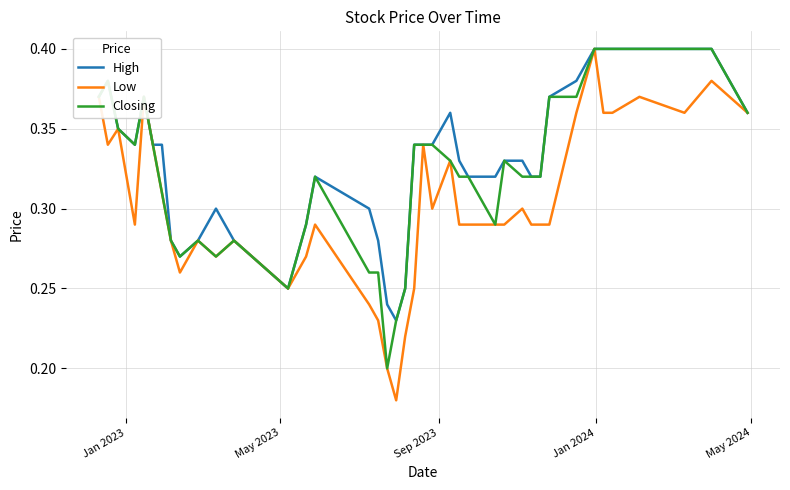

Rank the series by their average value, from lowest to highest.

Low, Closing, High